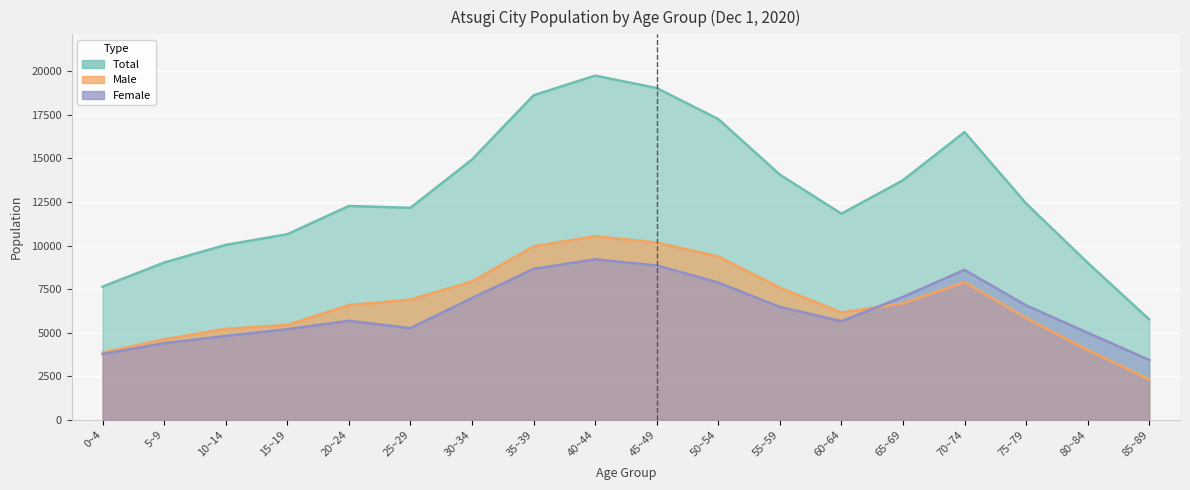

Rank the series at 45~49 from lowest to highest value.

Female, Male, Total